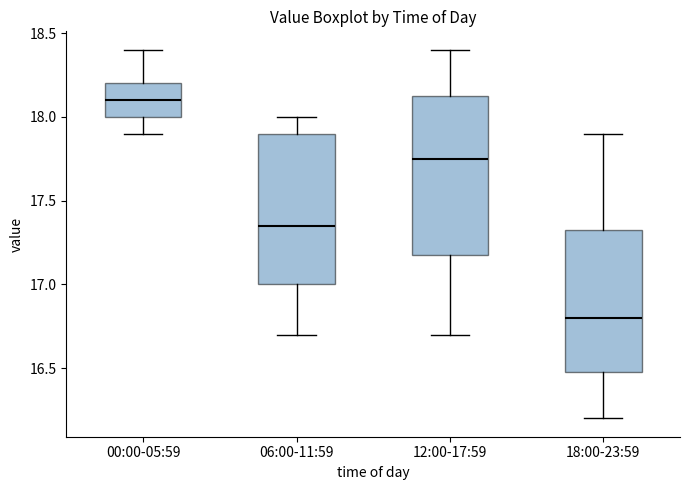

Reading left to right, transcribe this box plot: for each box, give where its median line is, the range the box spans, and where its two whiskers end, as read against the y-axis. The values are not printed on the chart, so give them approximately, as read against the axis.

00:00-05:59: median 18.10, box 18.00 to 18.20, whiskers 17.90 to 18.40
06:00-11:59: median 17.35, box 17.00 to 17.90, whiskers 16.70 to 18.00
12:00-17:59: median 17.75, box 17.20 to 18.15, whiskers 16.70 to 18.40
18:00-23:59: median 16.80, box 16.50 to 17.35, whiskers 16.20 to 17.90